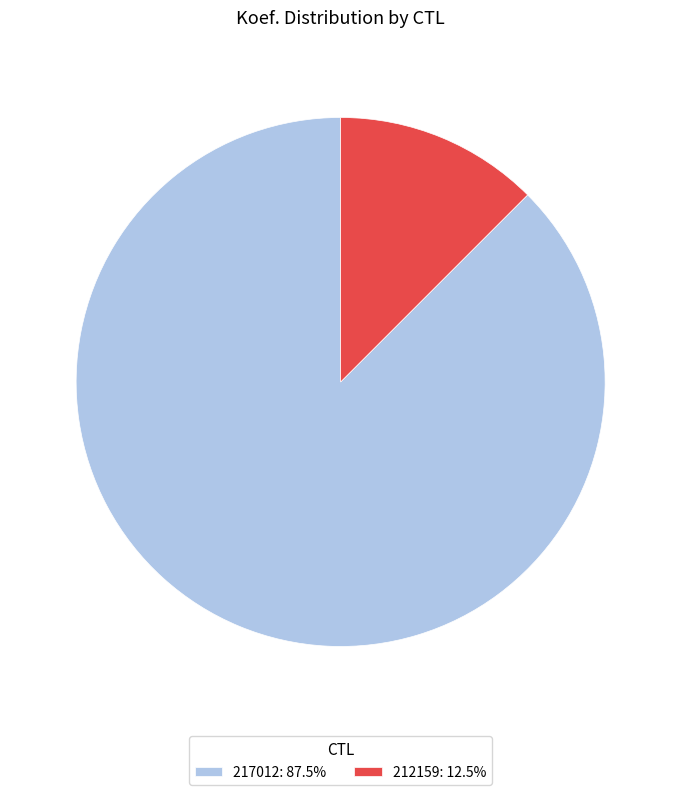

Is there any slice that represents more than half of the pie?

Yes